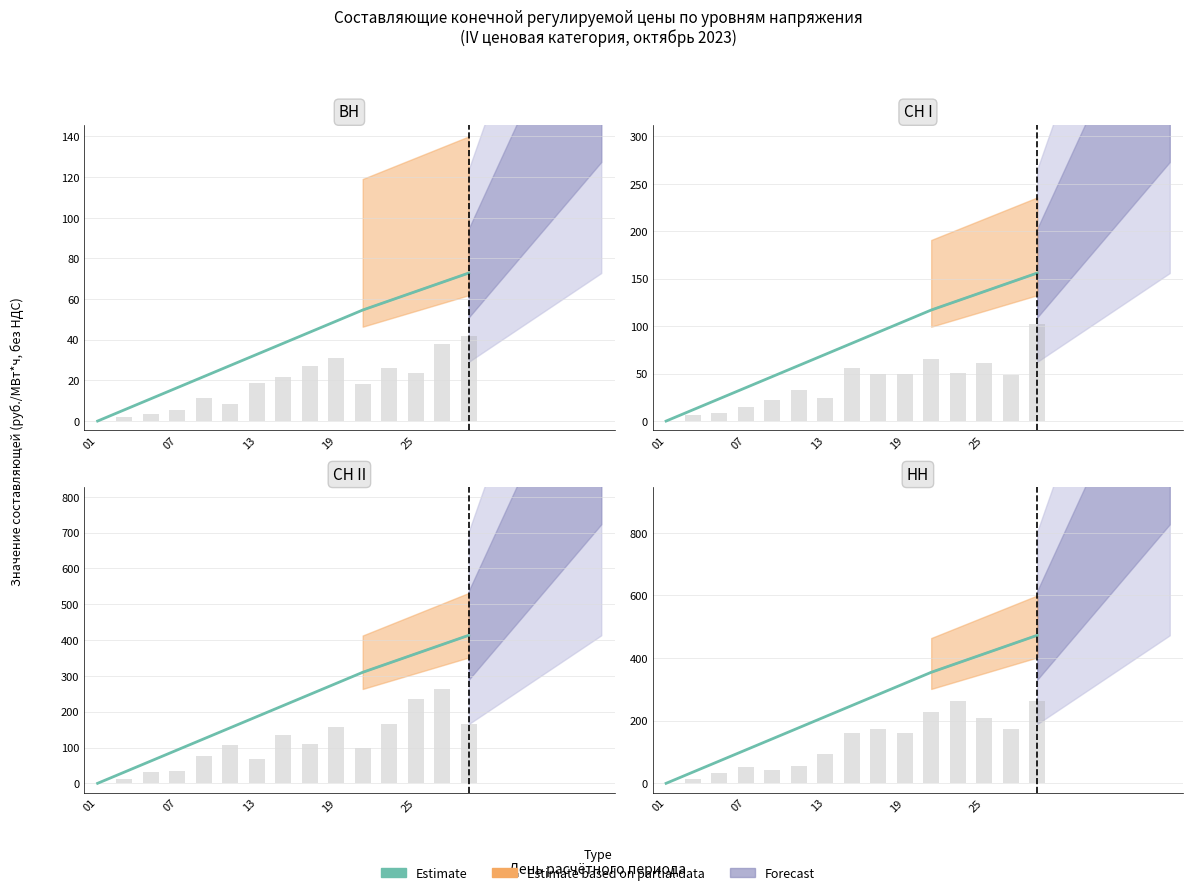

What is the ratio of the value at 13 to the value at 5?

2.5